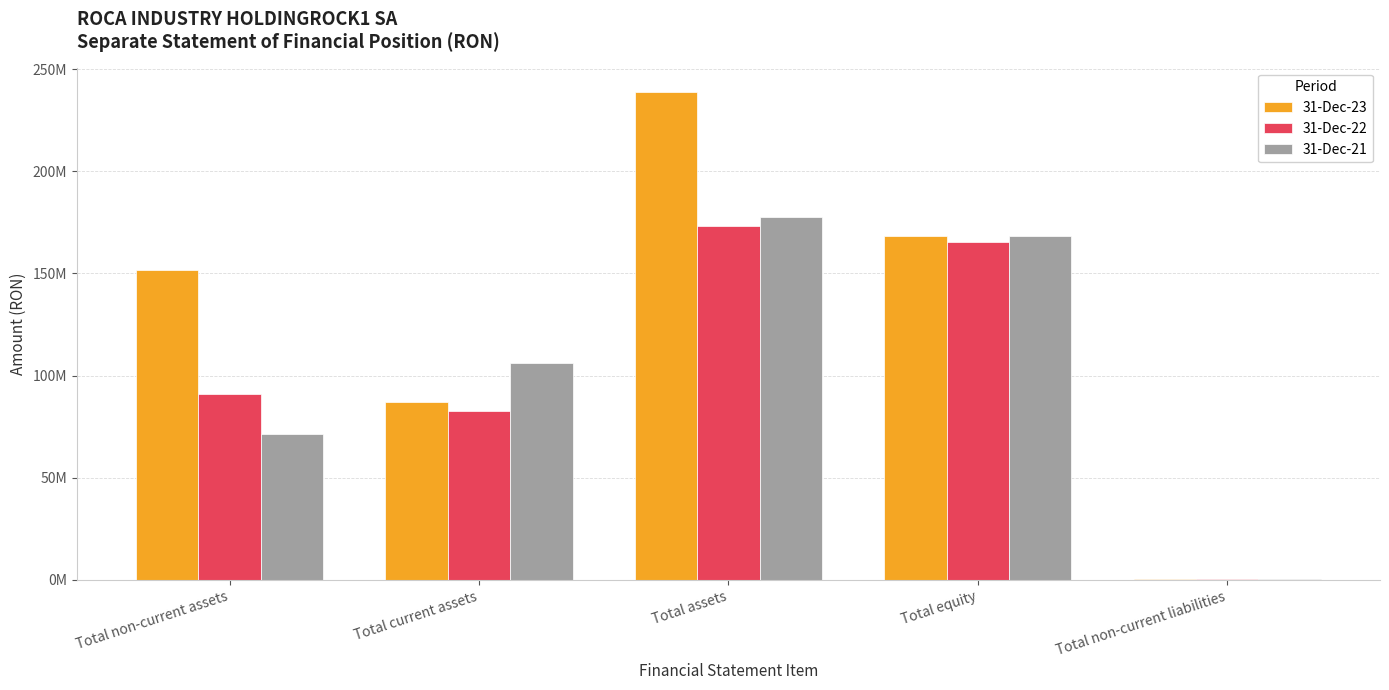

Where is 31-Dec-21 nearest to the value 88948871?

Total current assets